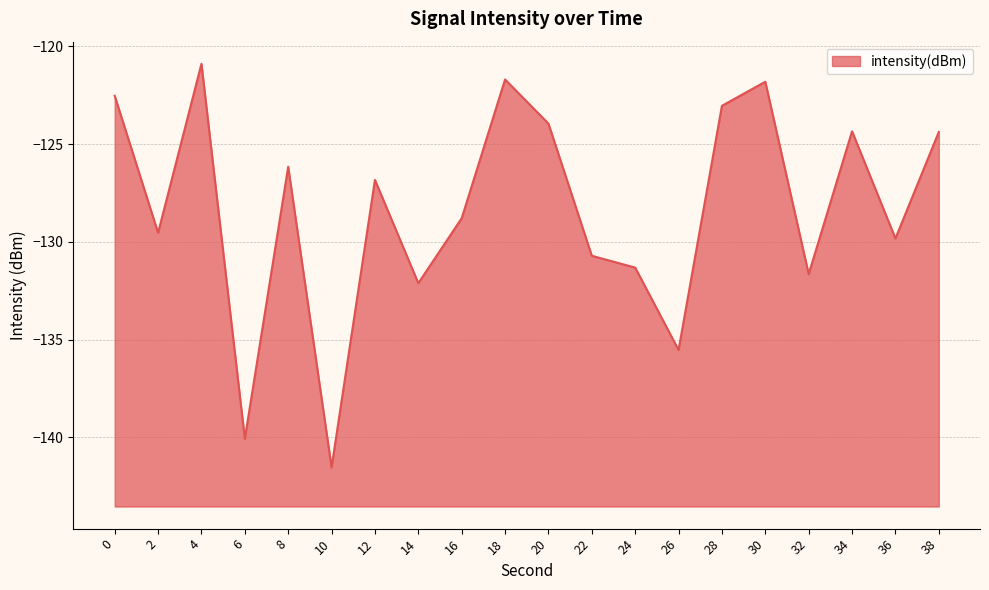

What is the sum of the values at 30 and 4?

-242.7